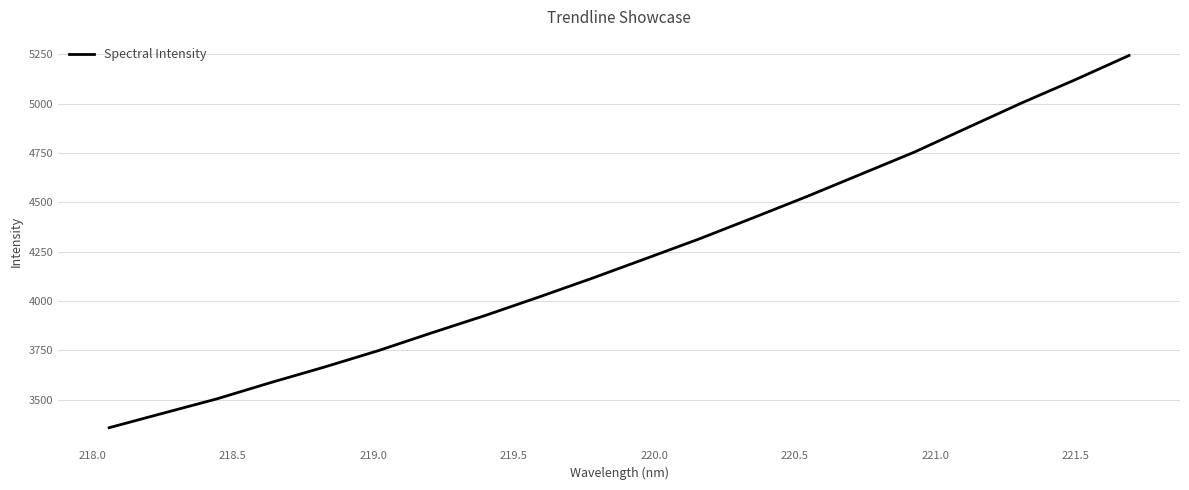

What is the difference between the maximum and minimum values?

1884.4